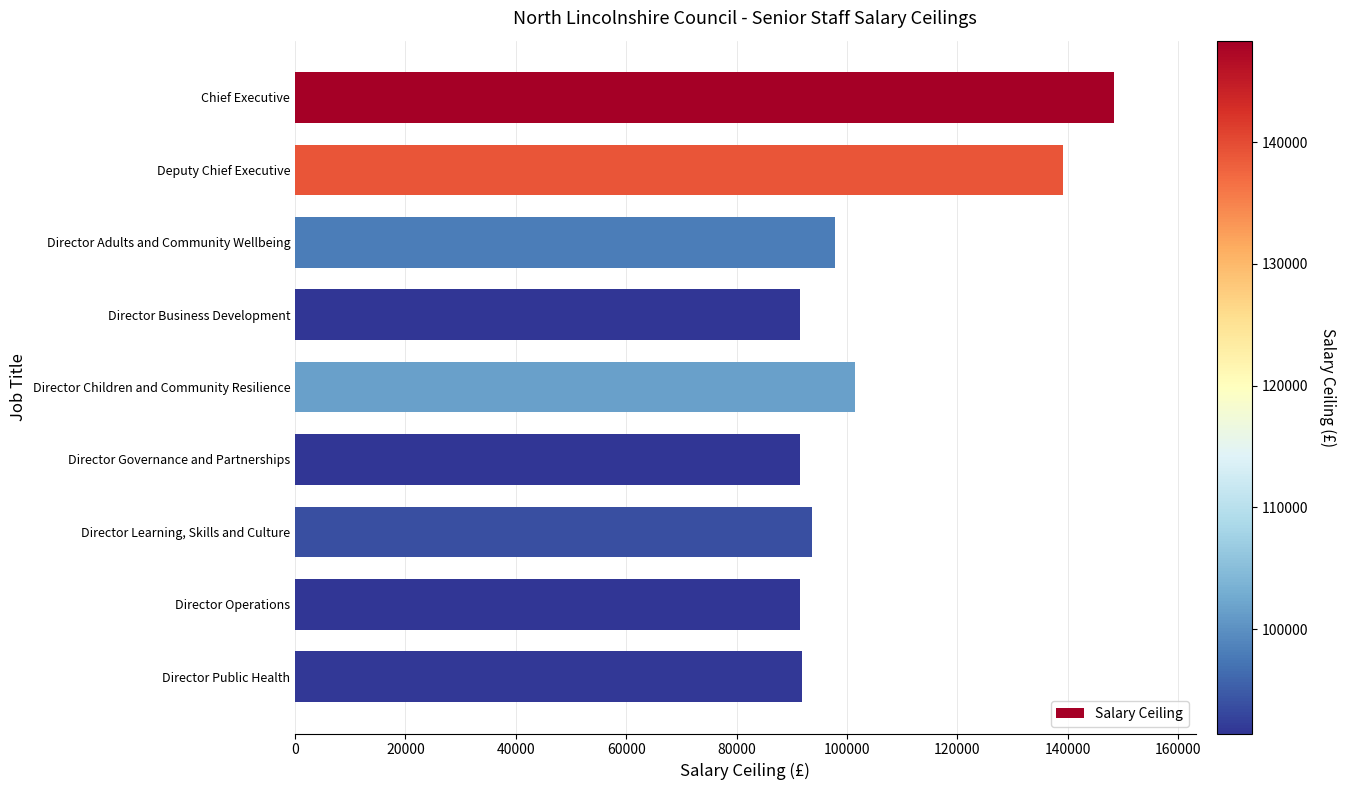

What is the greatest value displayed?

148349